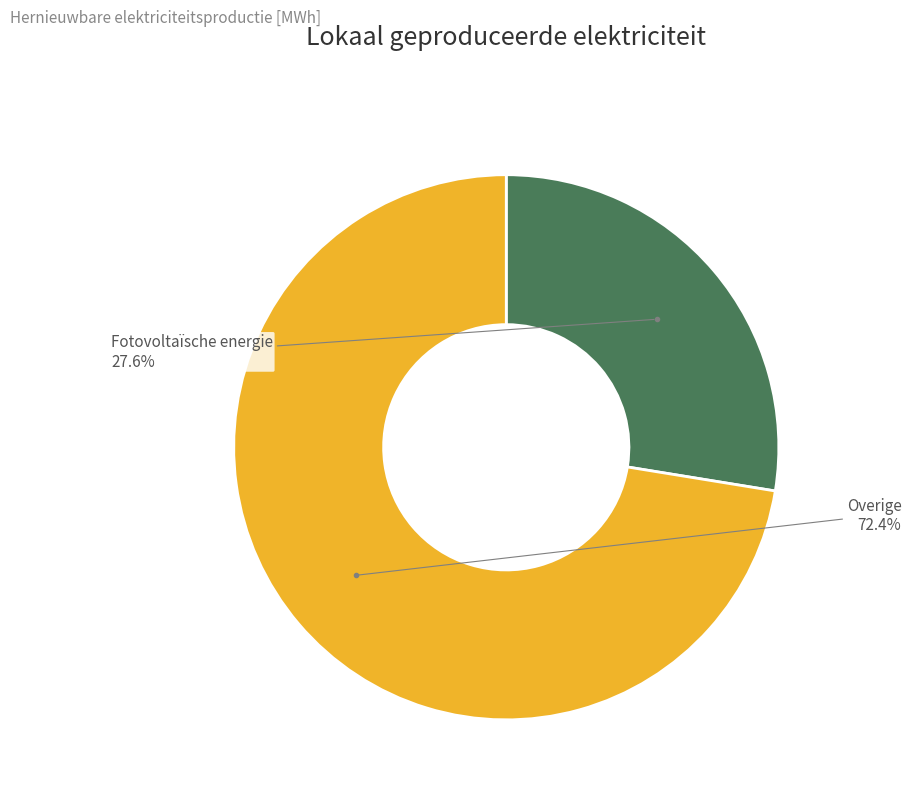

True or false: Fotovoltaïsche energie accounts for 28% of the total.

True